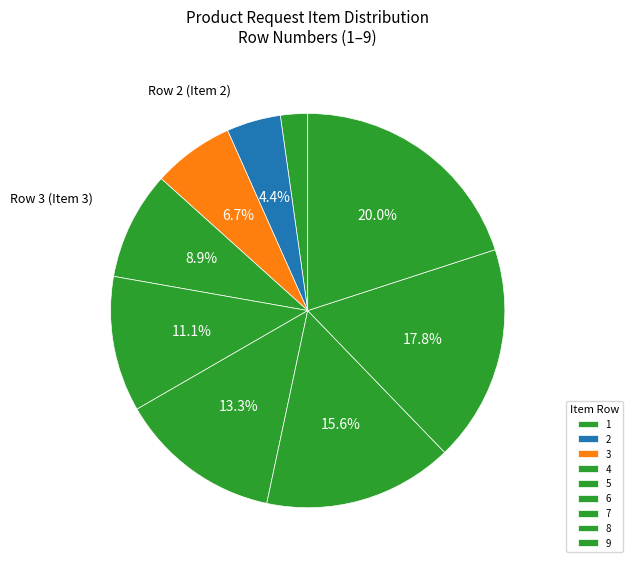

Which slice is the smallest?

1